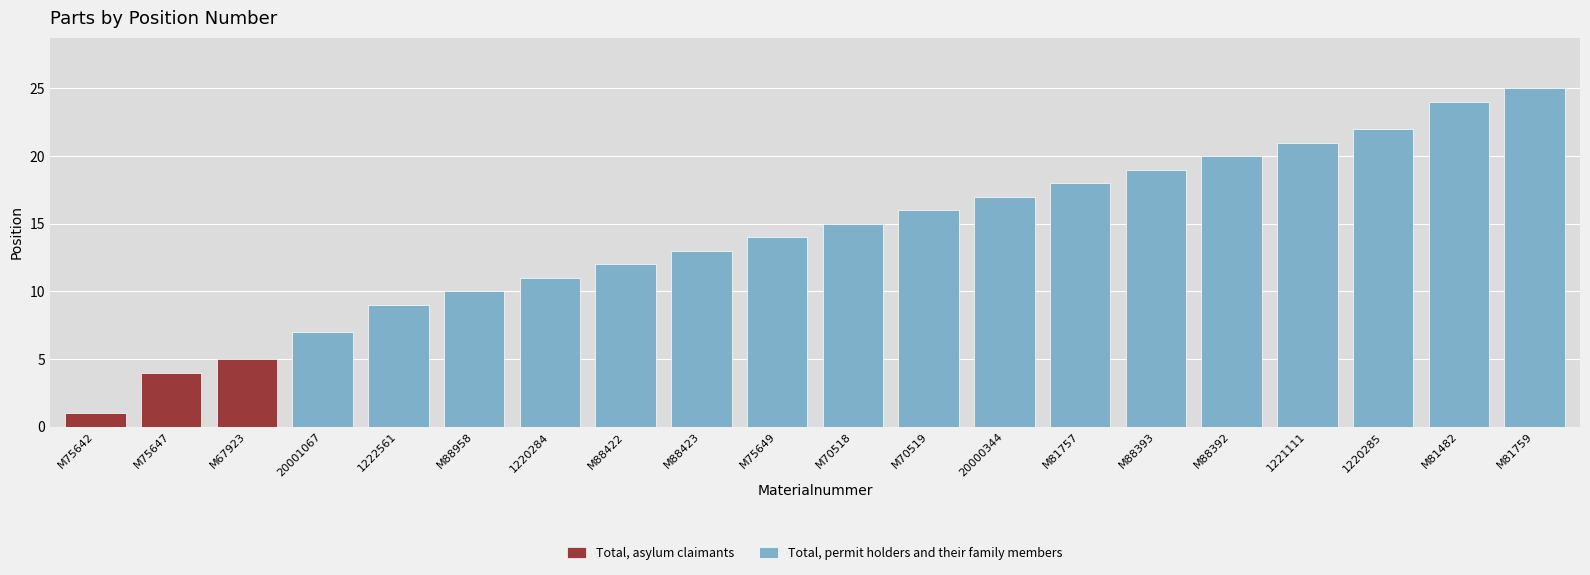

How many values in the Total, permit holders and their family members series are below 15?

10